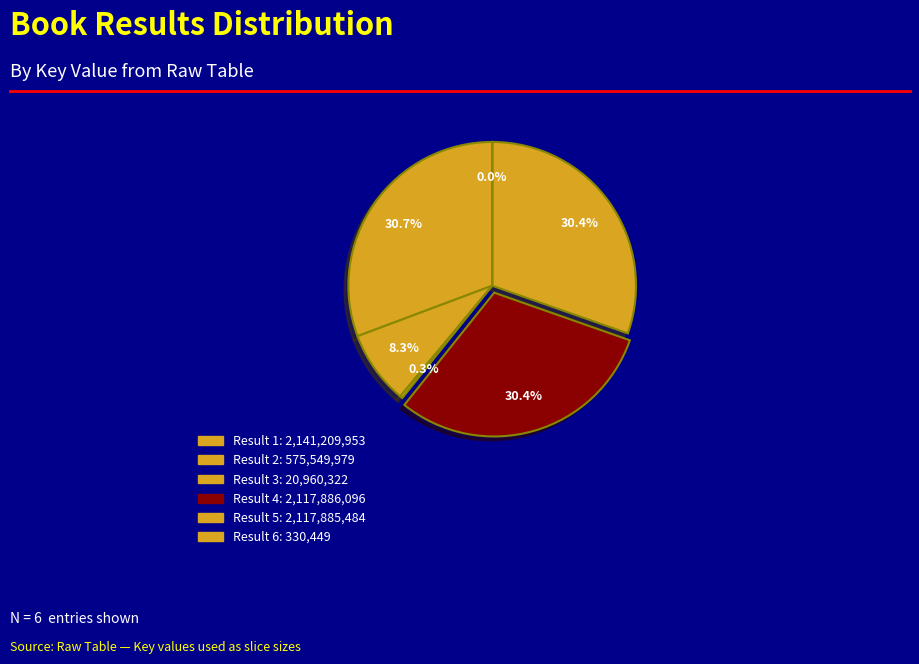

Which category has the smallest portion of the pie?

Result 6